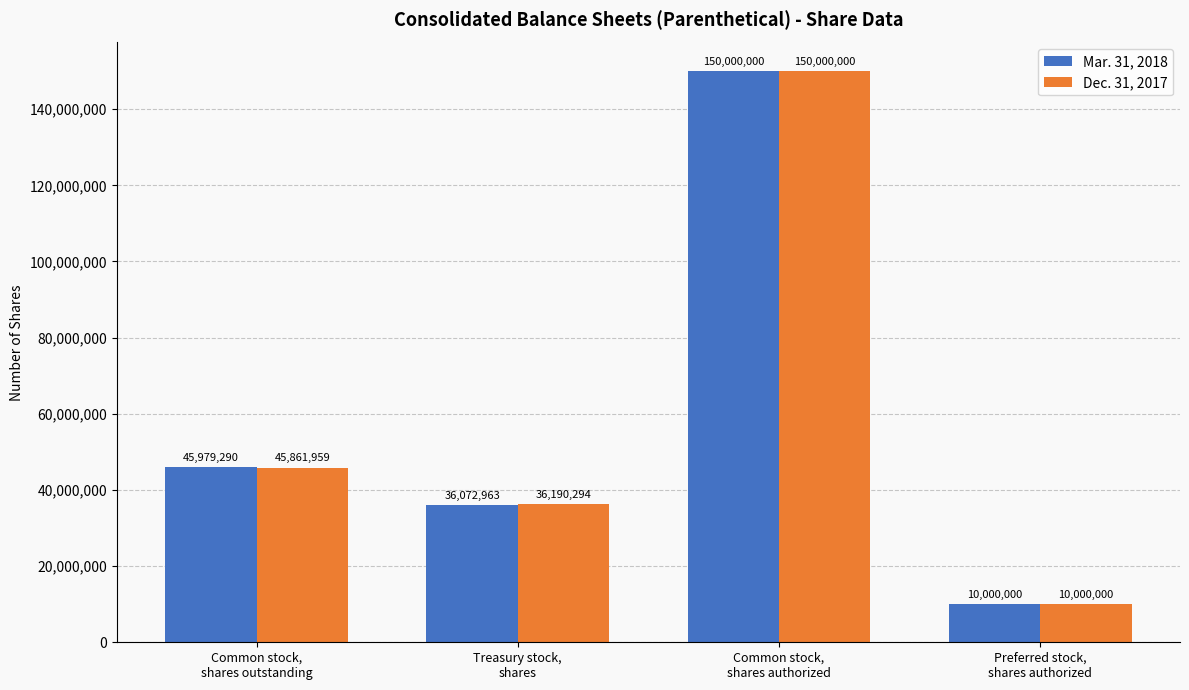

What is the highest value of the Mar. 31, 2018 series?

150000000